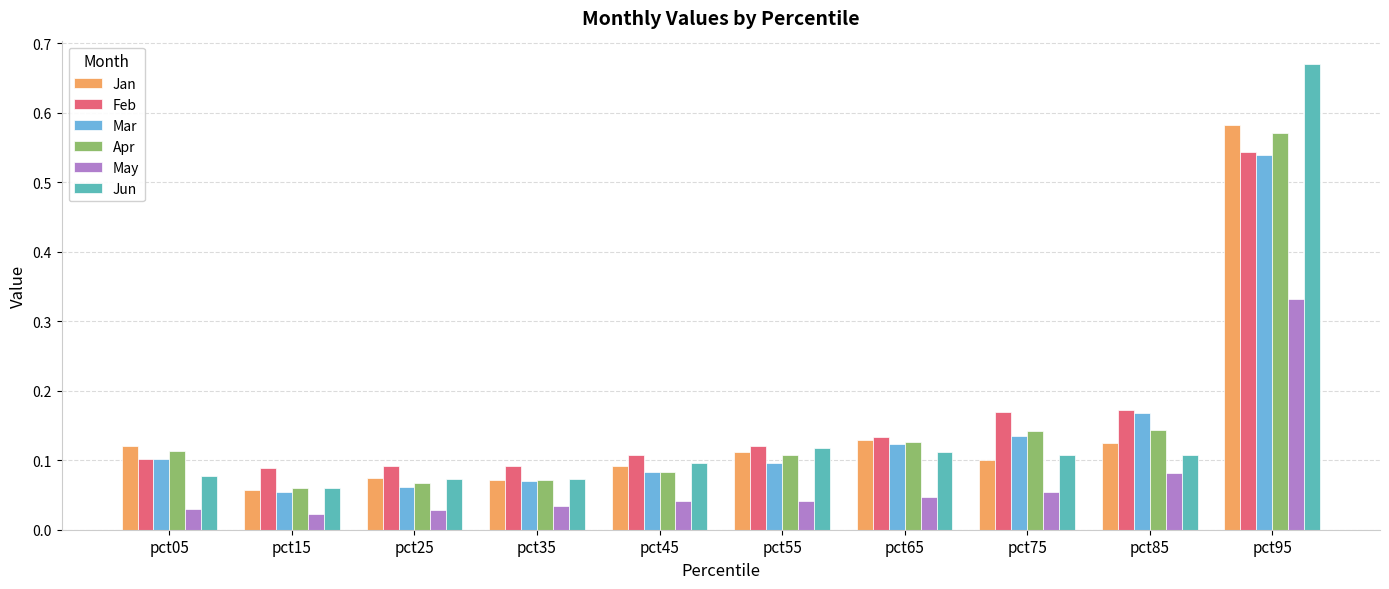

At how many categories does at least one series exceed 0?

10